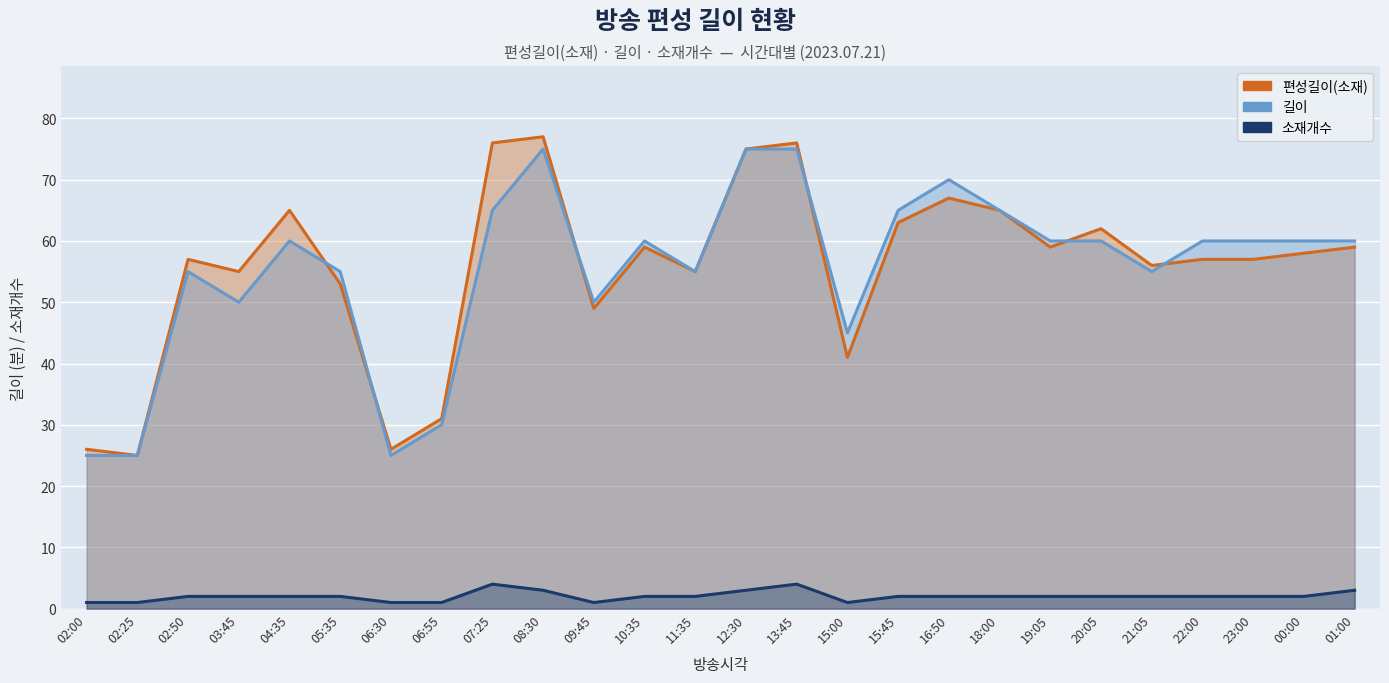

What position from the left is 09:45?

11